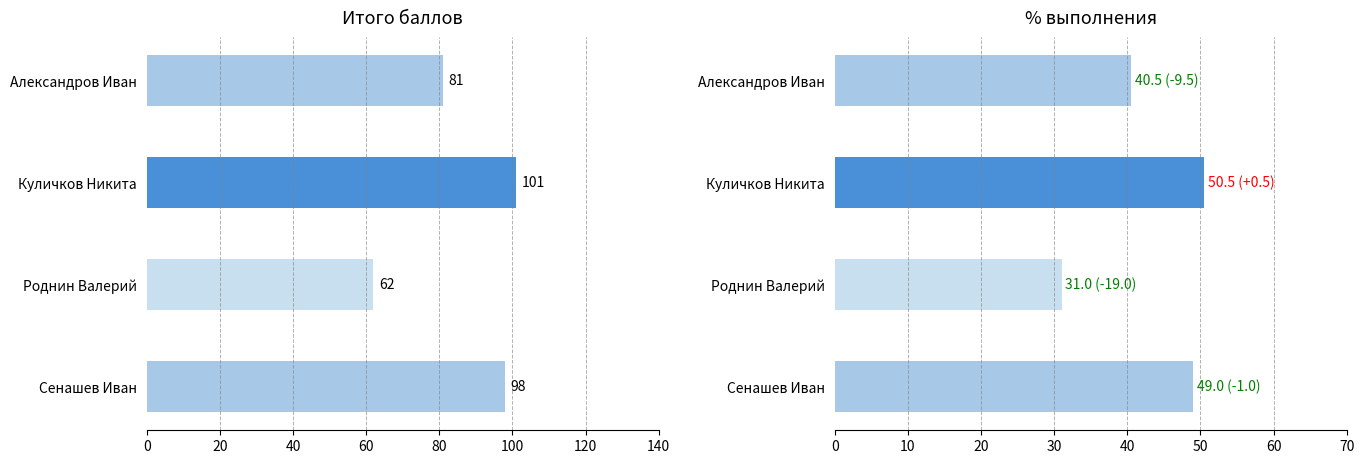

Reading right to left, what are all the values shown in this chart?

Итого баллов: 98.0	62.0	101.0	81.0
% выполнения: 49.0	31.0	50.5	40.5